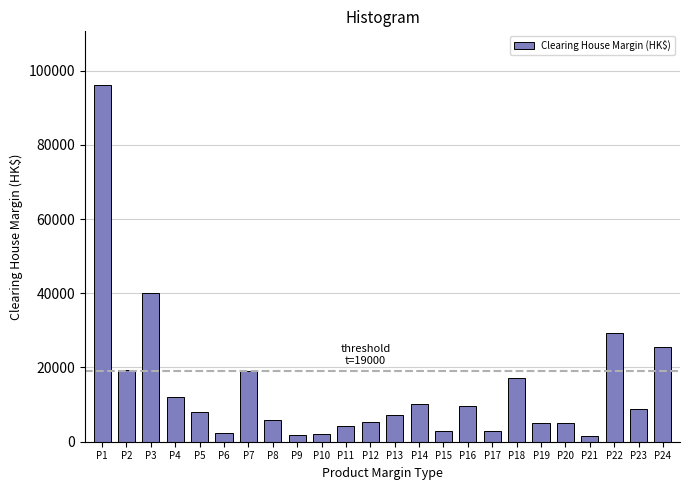

What is the greatest value displayed?

96150